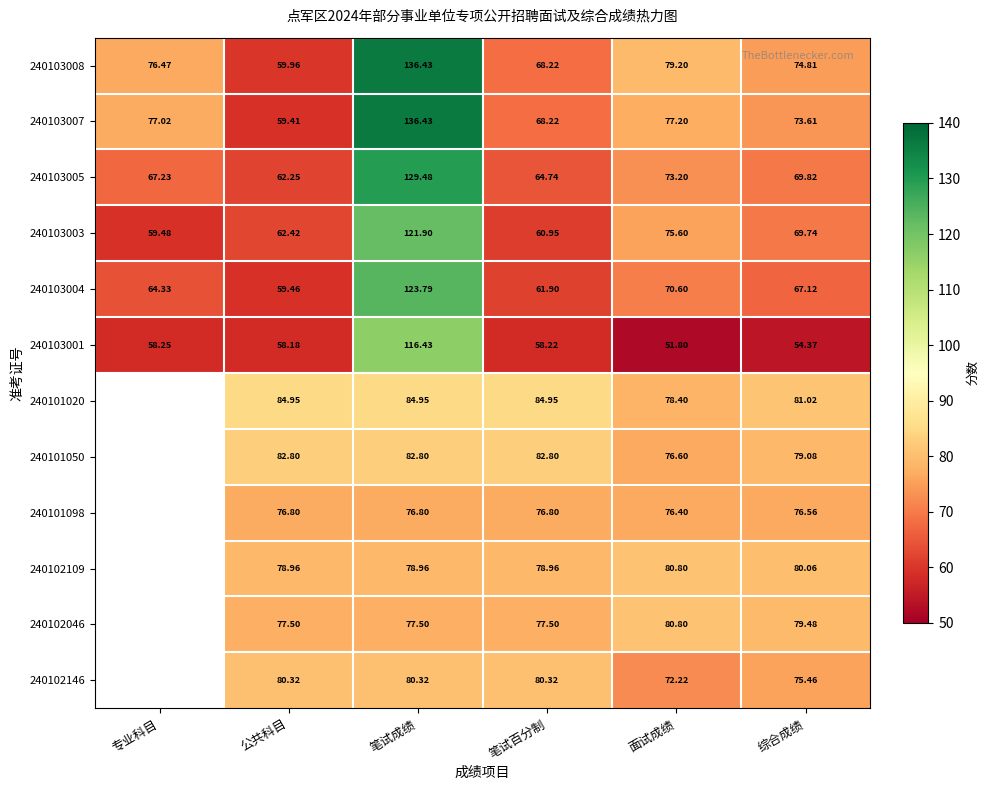

How many series are shown in this chart?

12